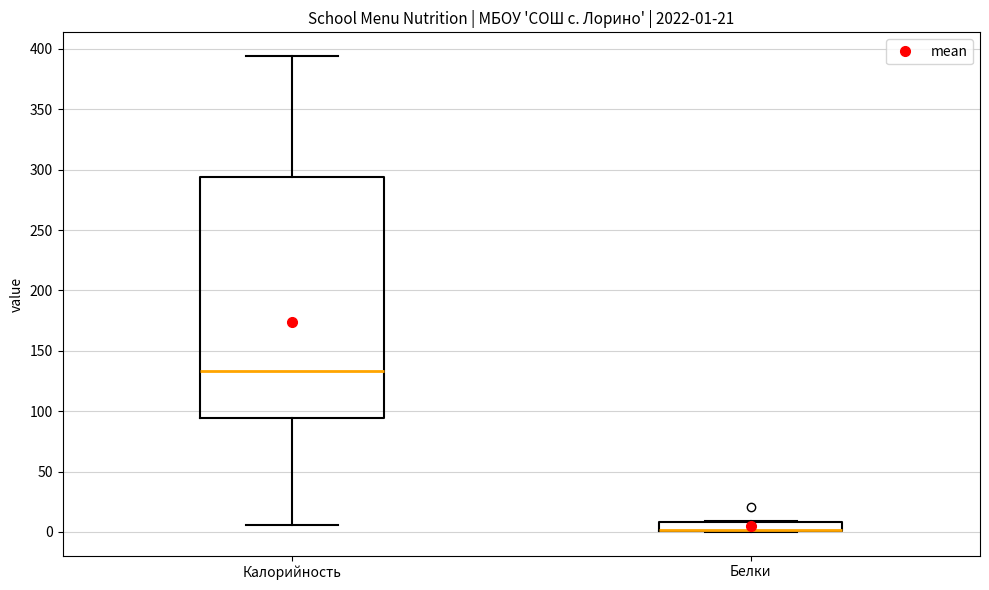

Which box is the tallest, from its lower edge to its upper edge?

Калорийность